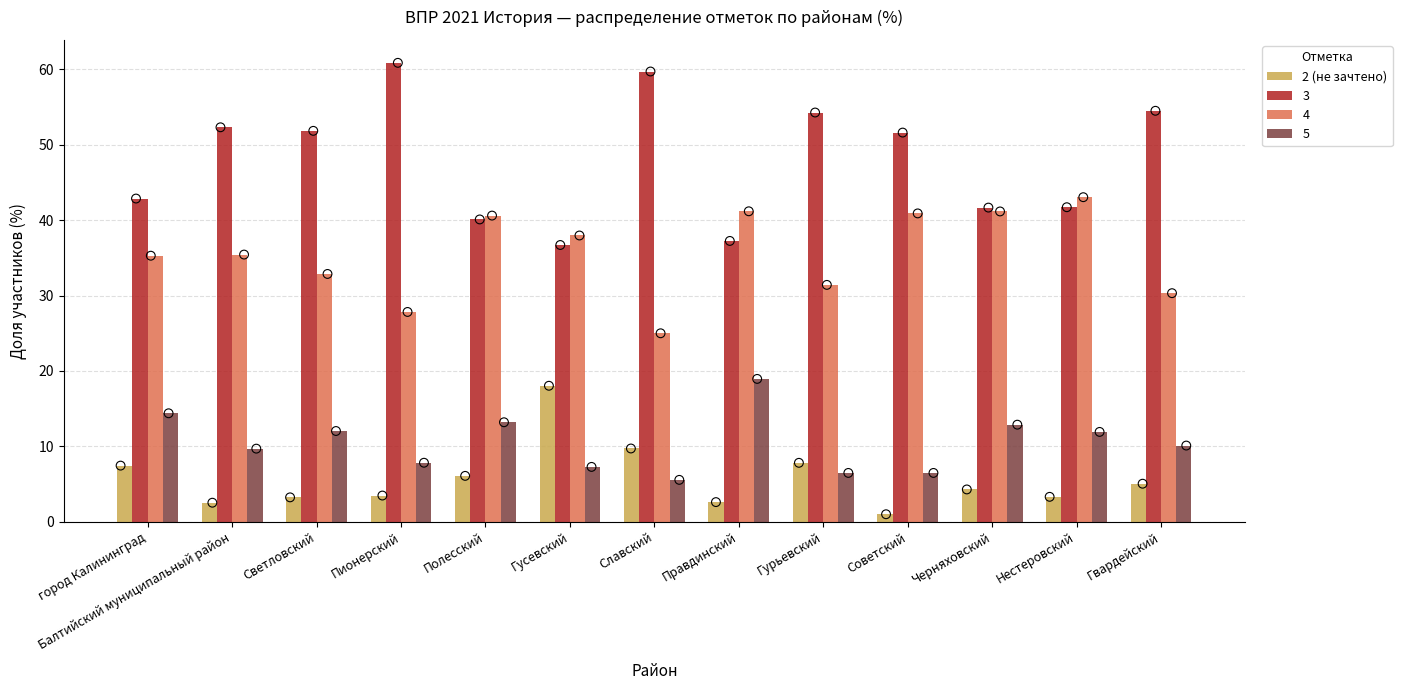

What is the ratio of the value at город Калининград to the value at Нестеровский?

2.3